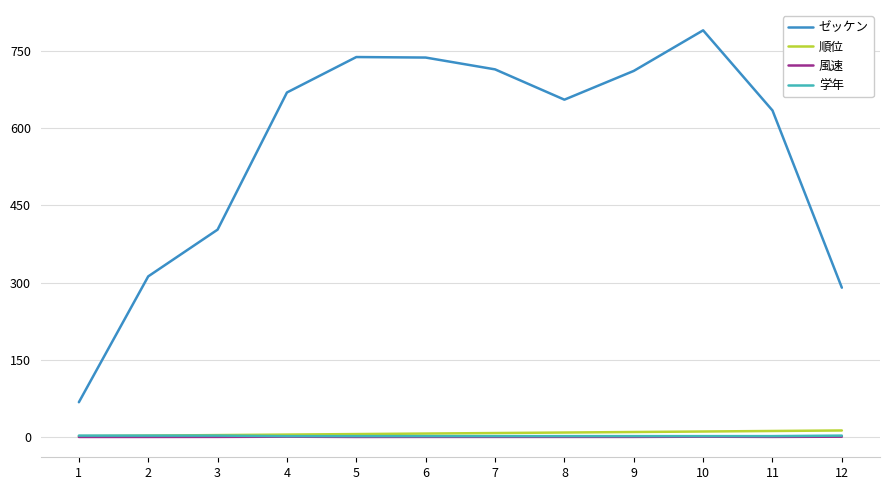

Is it true that ゼッケン equals 469.7 at 2?

False